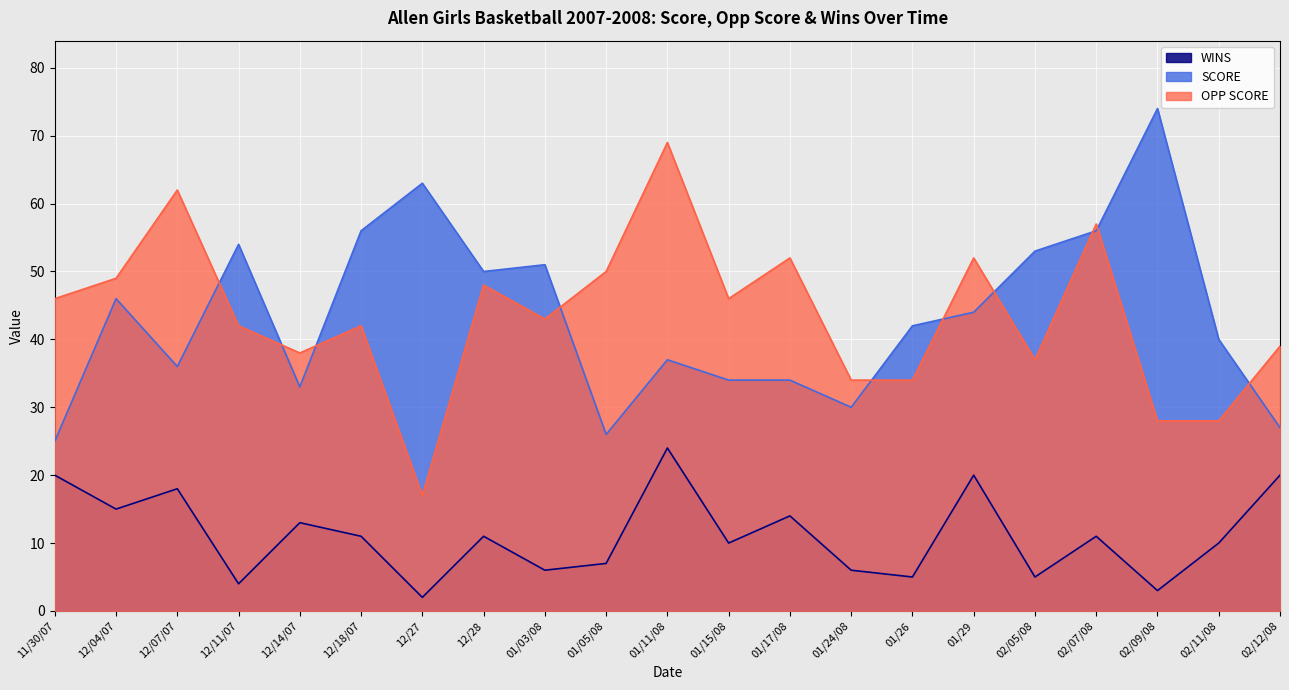

How many interior local peaks does the WINS series have?

7